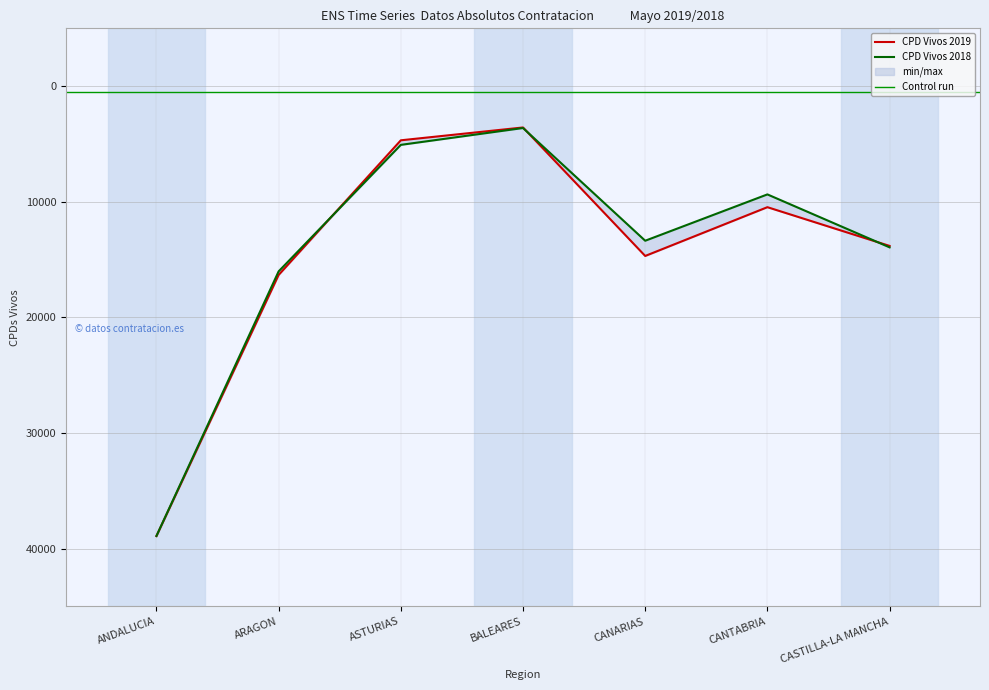

At how many categories does at least one series exceed 25974?

1